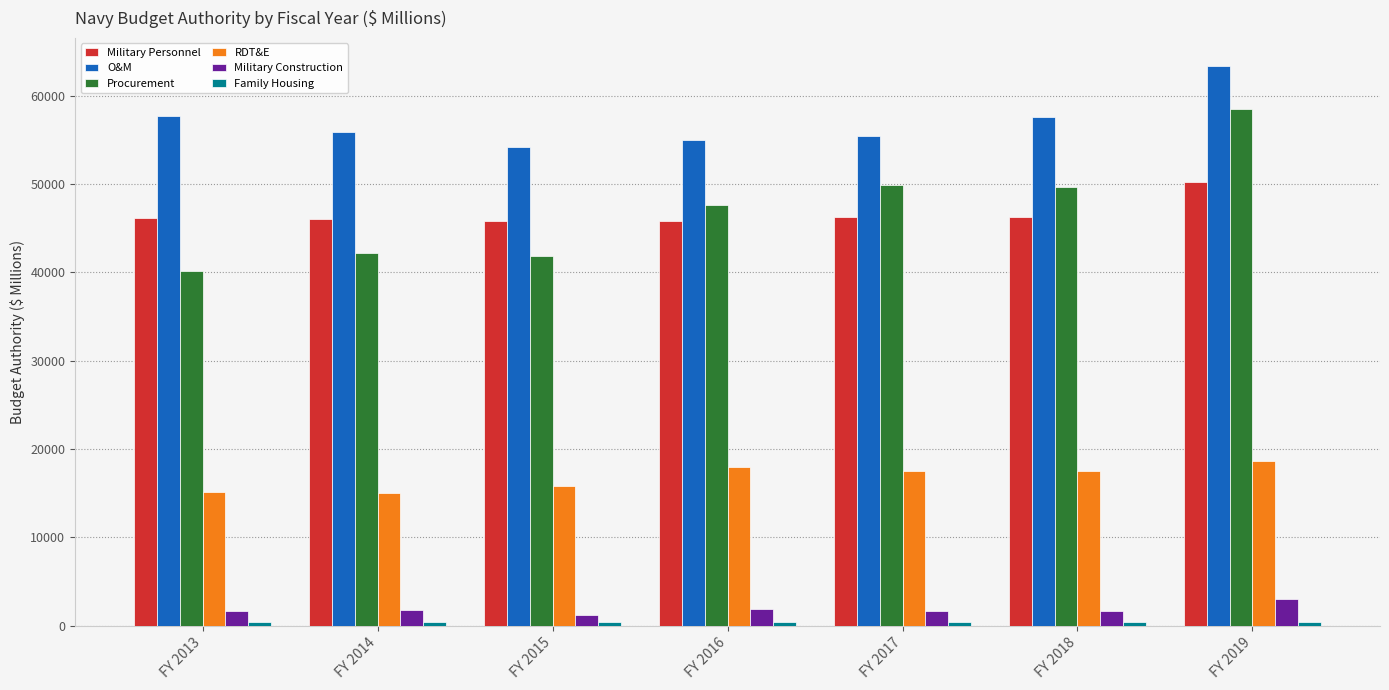

What is the difference between the highest and lowest values at FY 2013?

57240